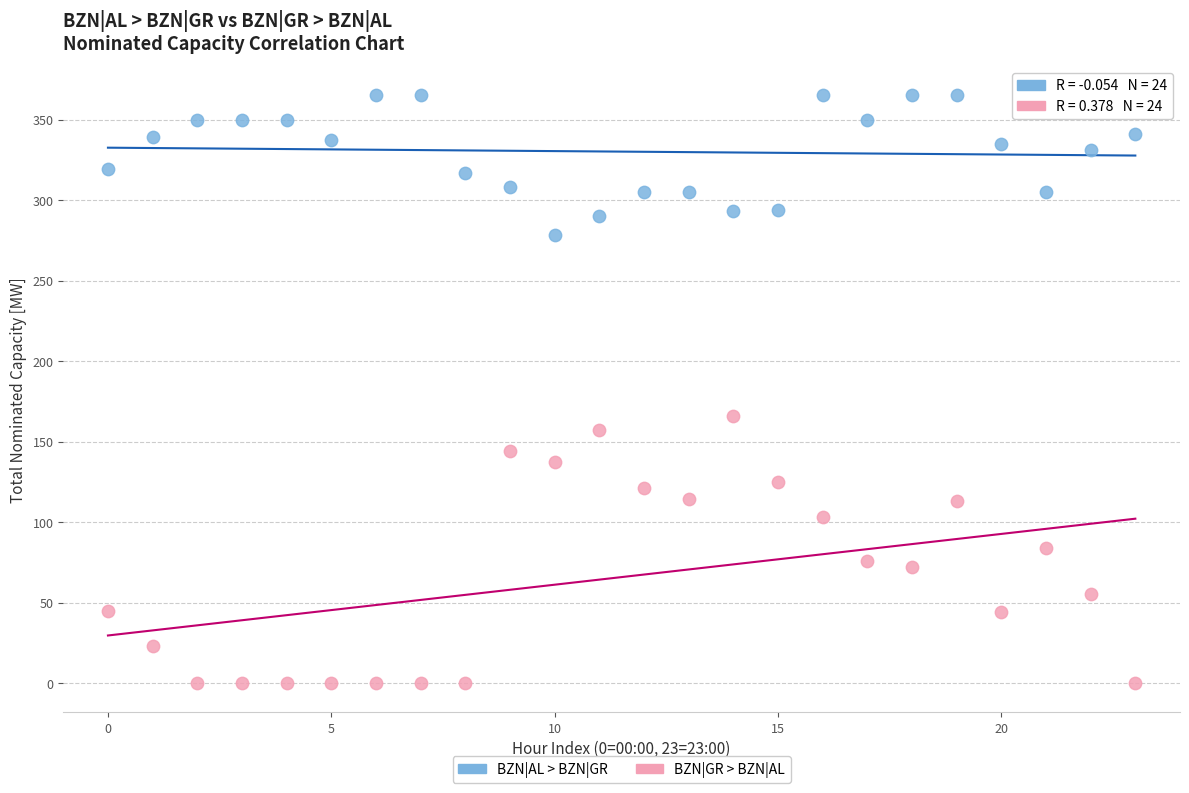

Across all series, what Y value is closest to 182?

166